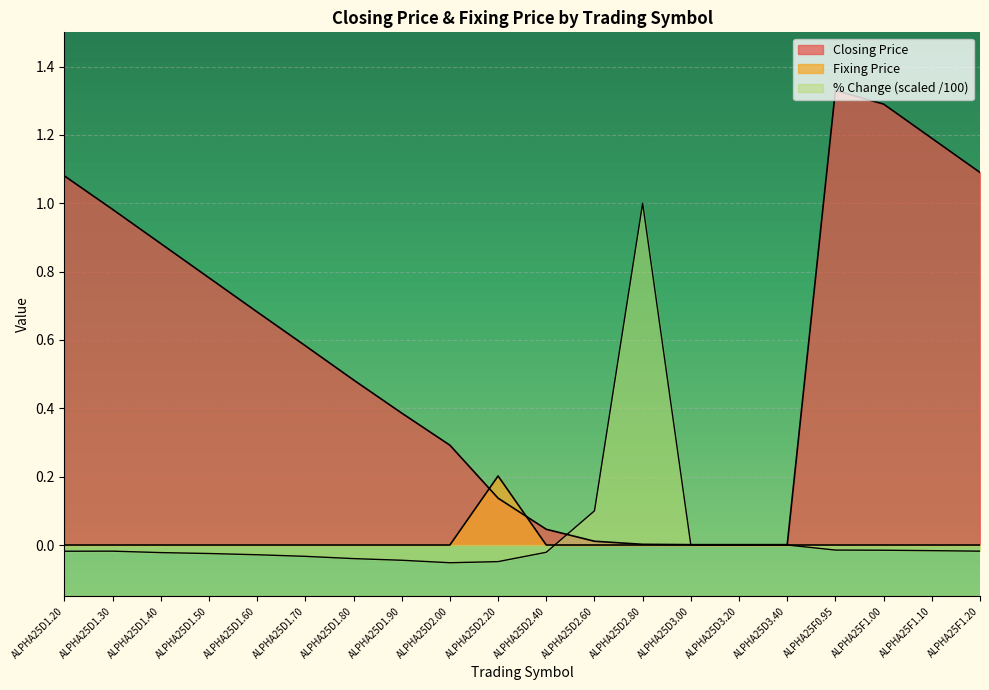

Which category has the highest value in the Closing Price series?

ALPHA25F0.95